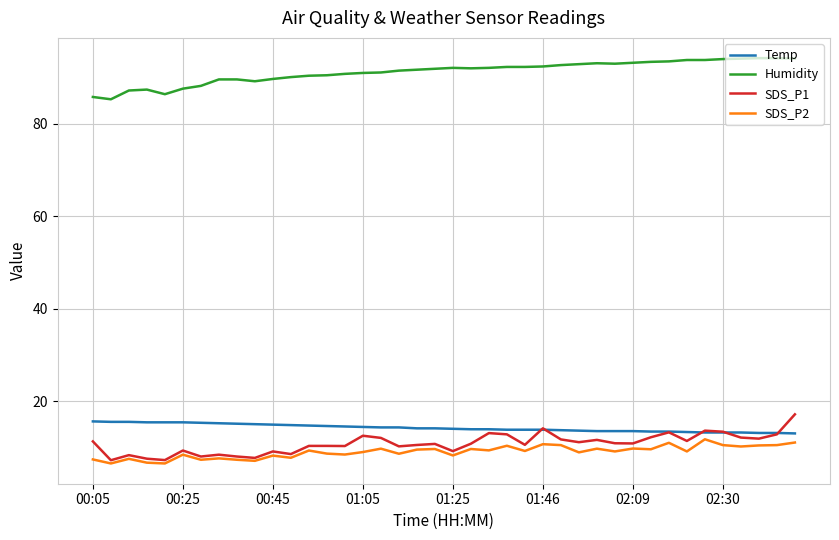

True or false: SDS_P2 and Humidity cross at least once.

False